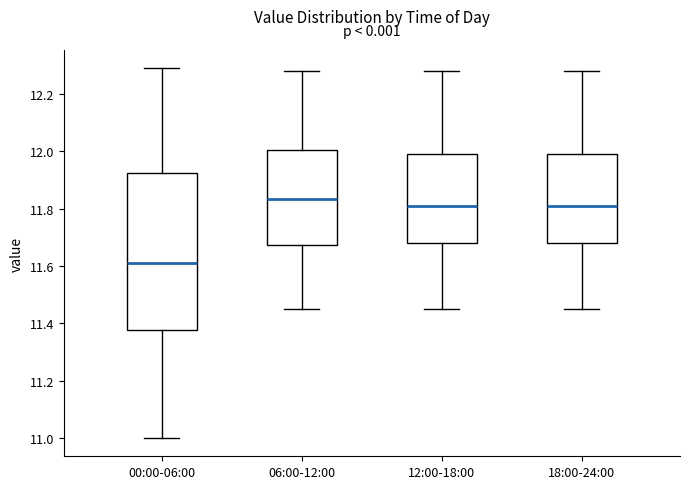

Where does the upper whisker of the box for 06:00-12:00 end on the y-axis? The values are not printed on the chart, so give them approximately, as read against the axis.

12.28